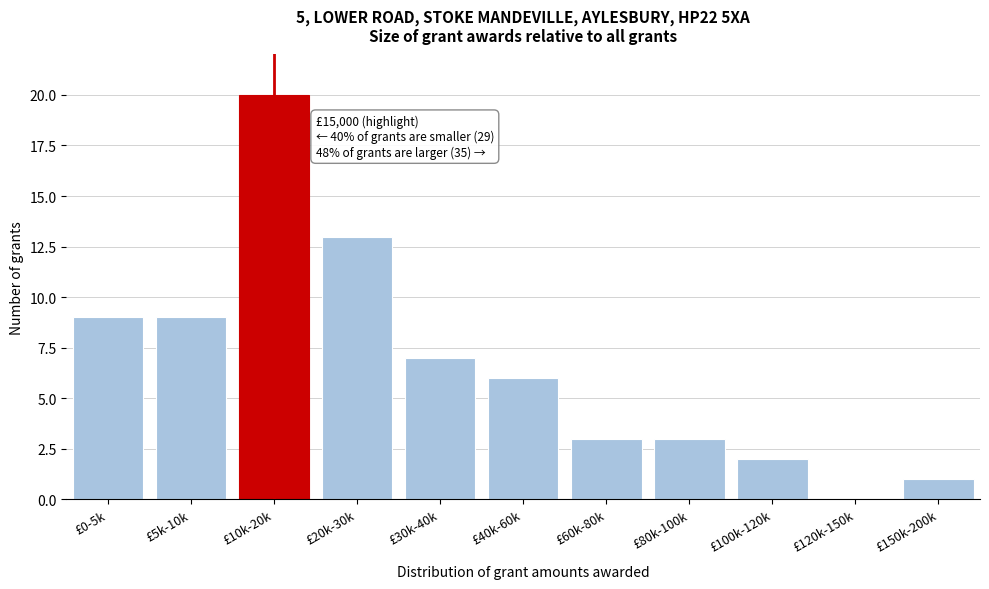

Reading left to right, what are all the values shown in this chart?

£0-5k=9	£5k-10k=9	£10k-20k=20	£20k-30k=13	£30k-40k=7	£40k-60k=6	£60k-80k=3	£80k-100k=3	£100k-120k=2	£120k-150k=0	£150k-200k=1